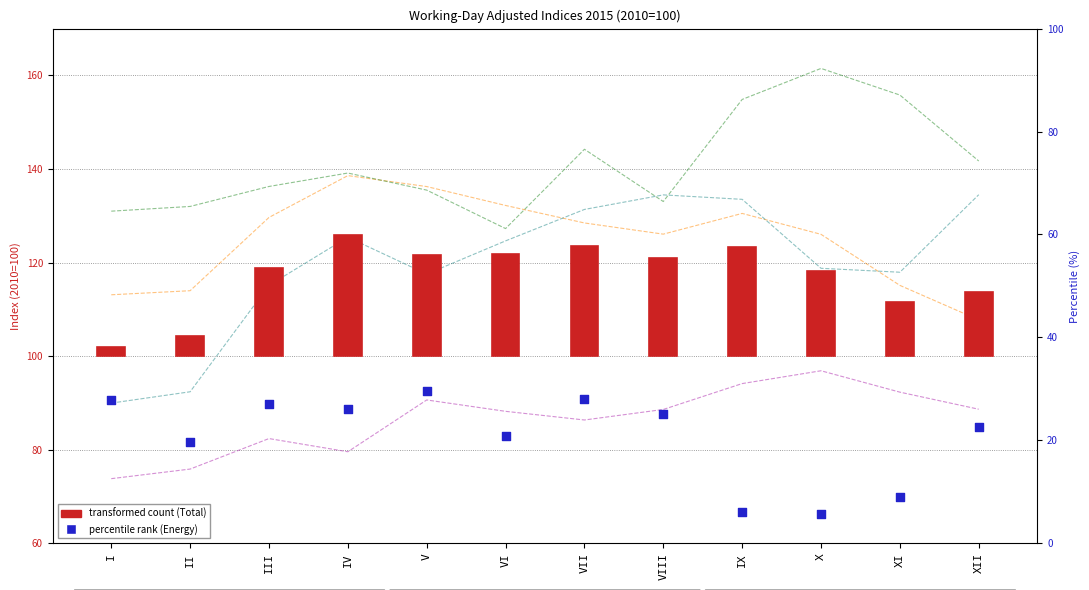

At which category is the sum across all series the highest?

VII